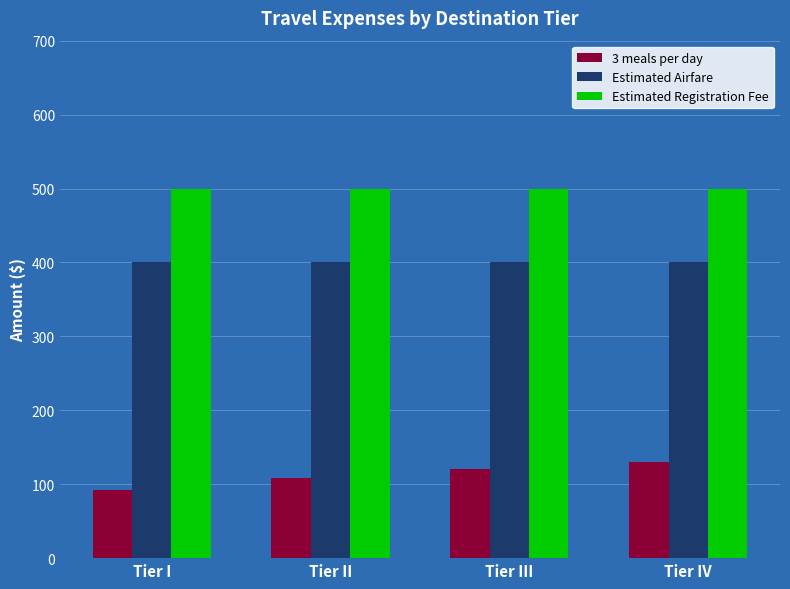

Is it true that 3 meals per day equals 130 at Tier IV?

True